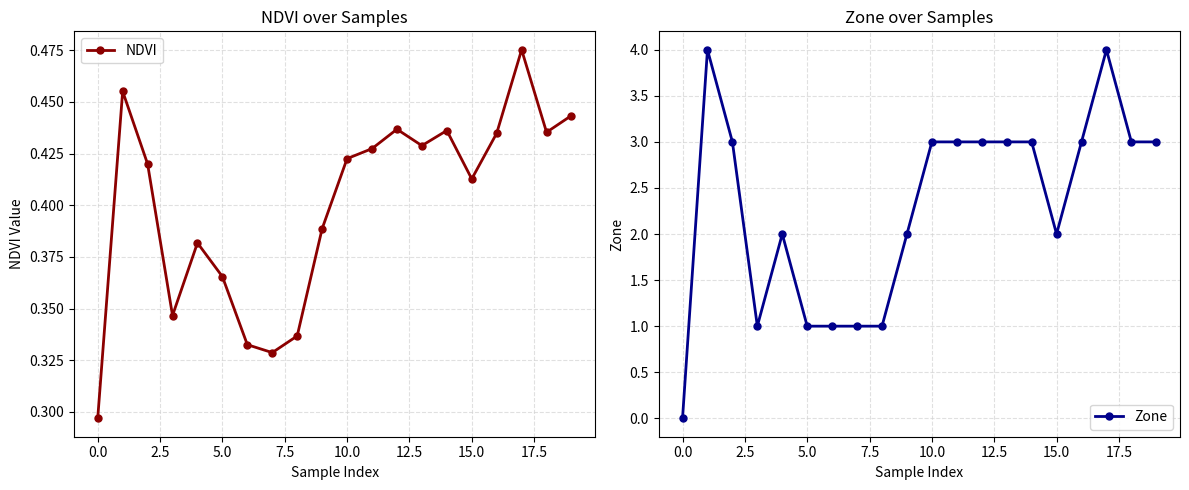

What is the difference between the second highest and second lowest values in the Zone series?

3